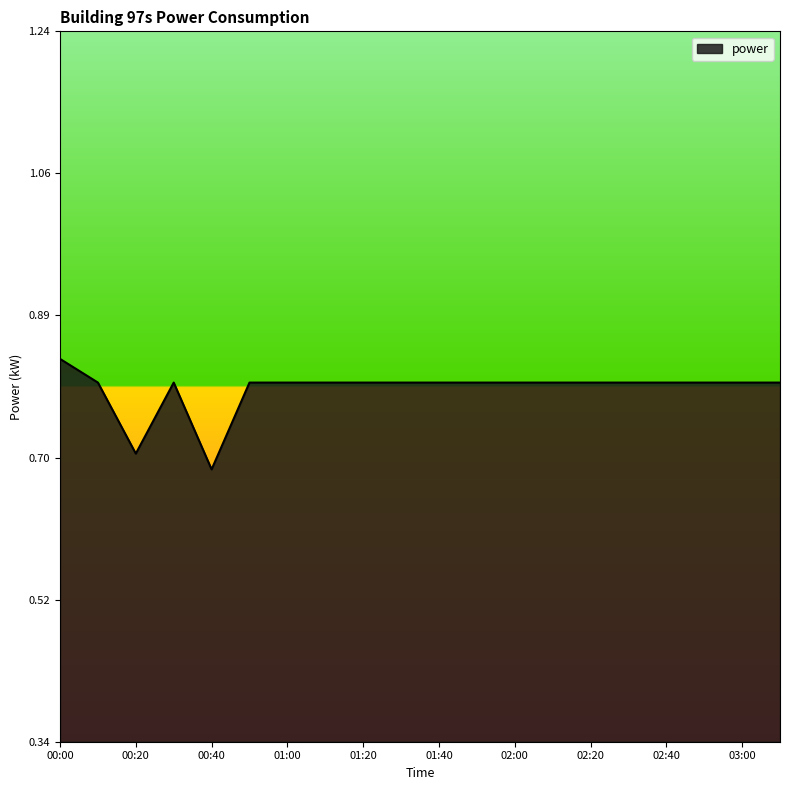

What is the difference between the second highest and second lowest values?

0.1